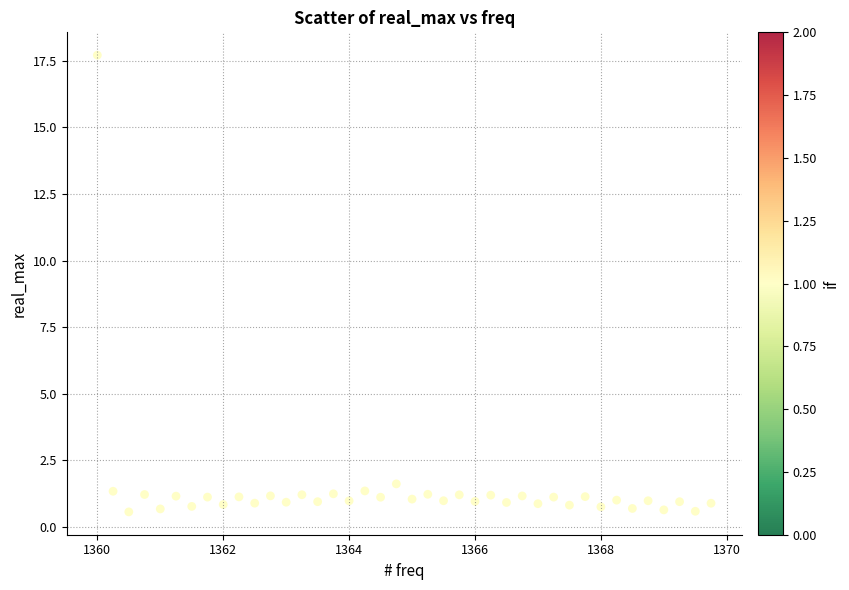

What is the range of X values (max minus min)?

9.8